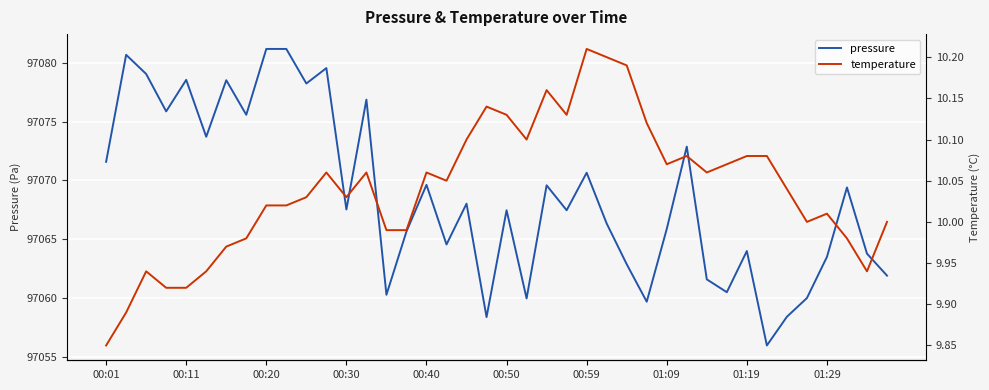

True or false: pressure and temperature cross at least once.

False